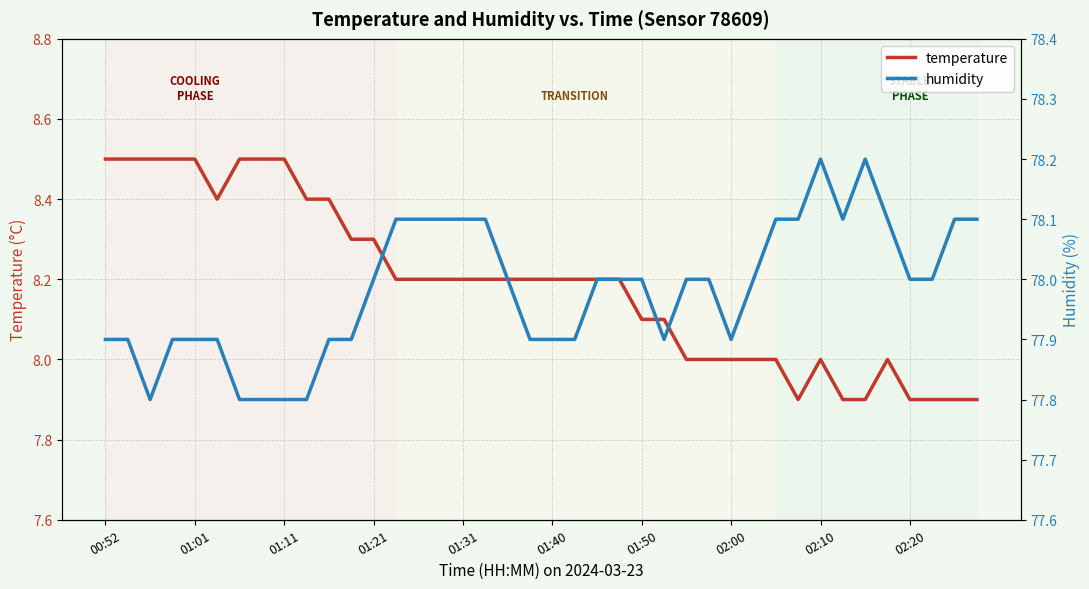

At which category is the sum across all series the highest?

00:52